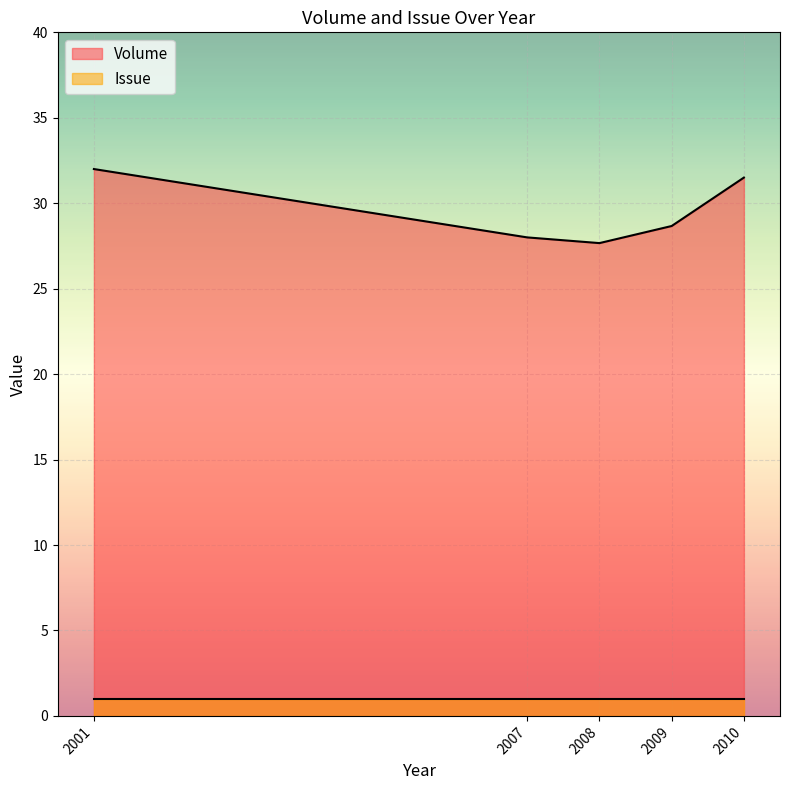

True or false: Volume and Issue cross at least once.

False